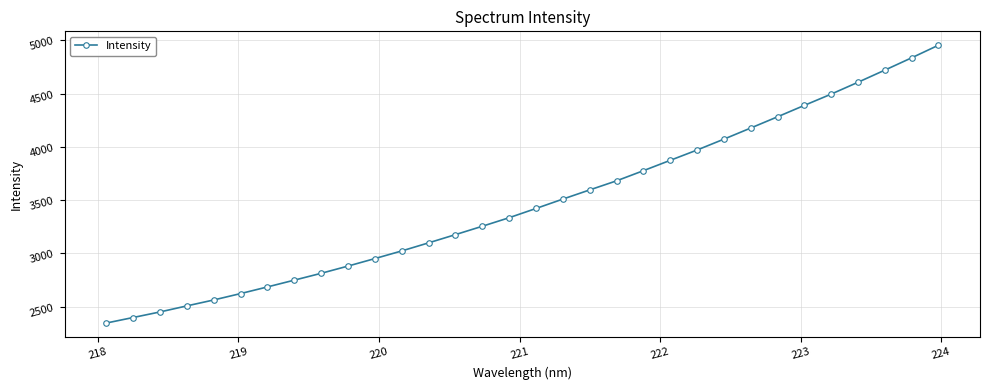

What is the difference between the maximum and minimum values?

2607.5